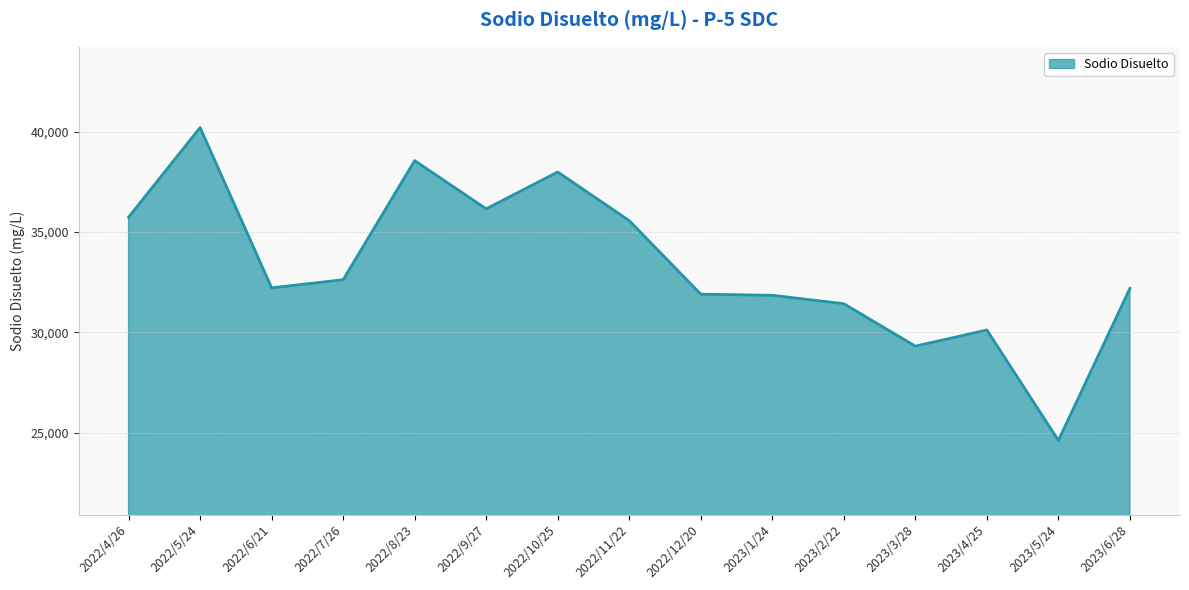

Which category has the highest value across all series?

2022/5/24